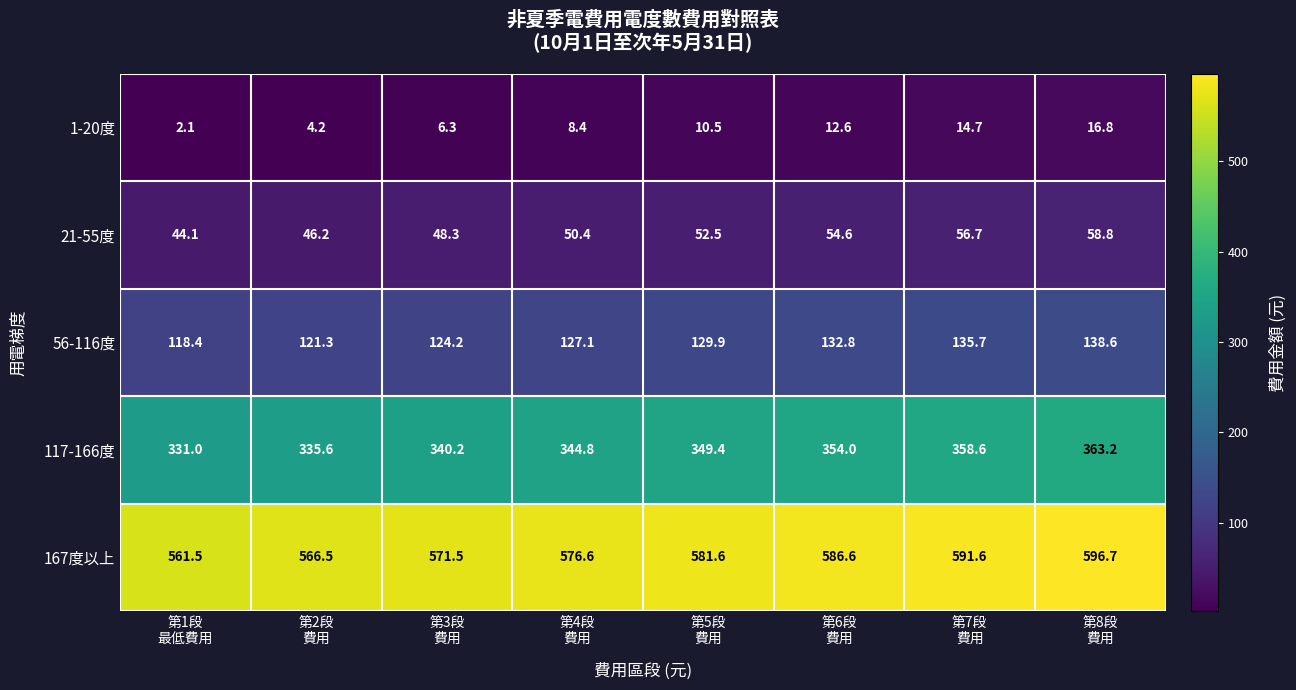

At how many categories does at least one series exceed 517?

8